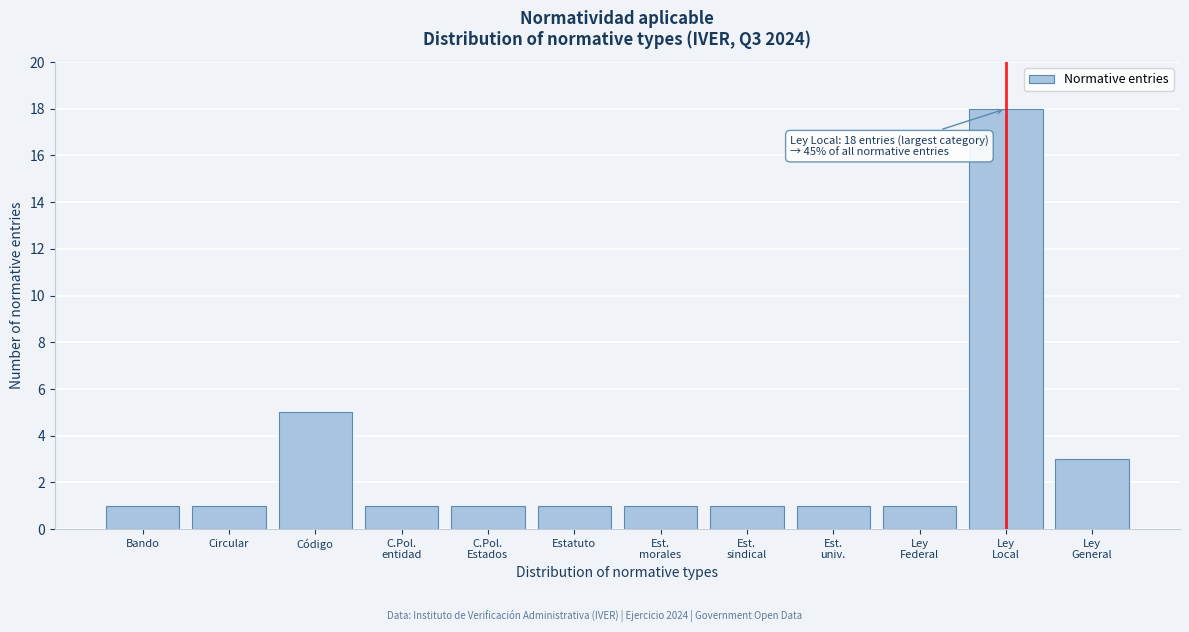

Reading left to right, transcribe all the data shown in this chart.

1	1	5	1	1	1	1	1	1	1	18	3